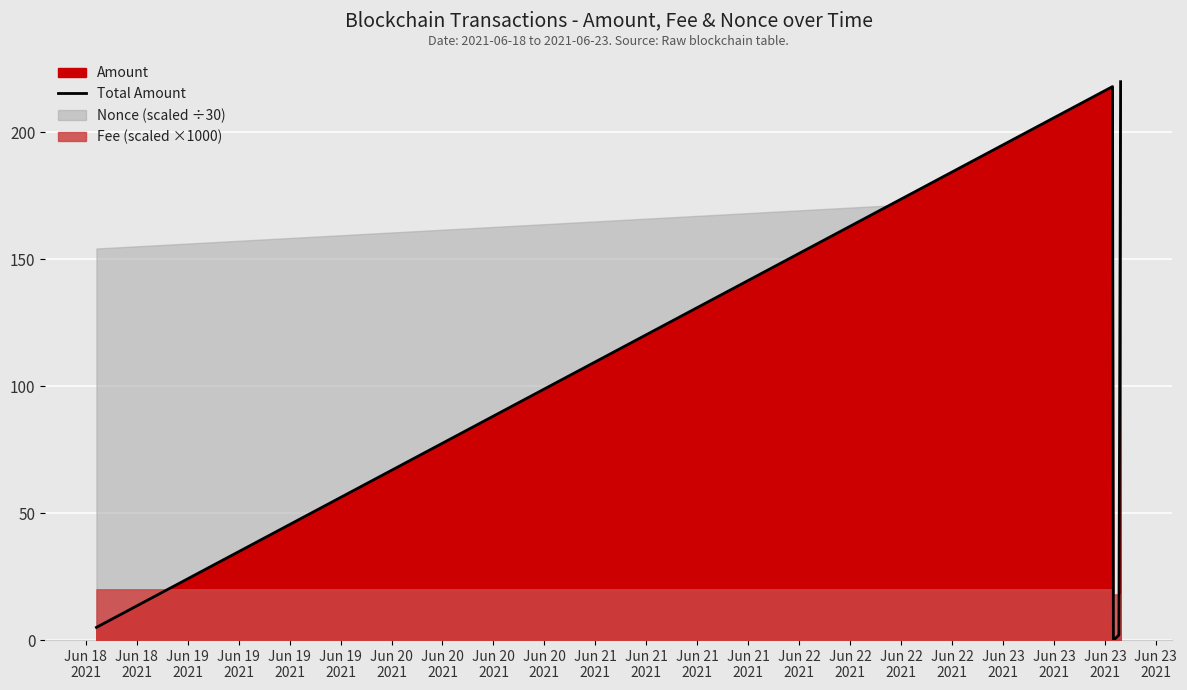

What is the highest value of the Total Amount series?

219.9